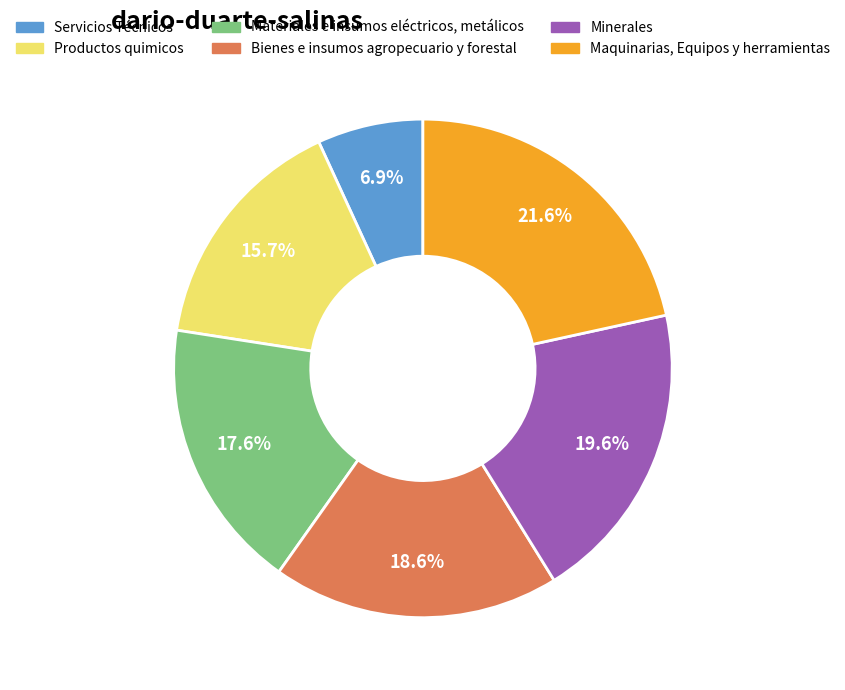

Count the number of slices in the pie.

6